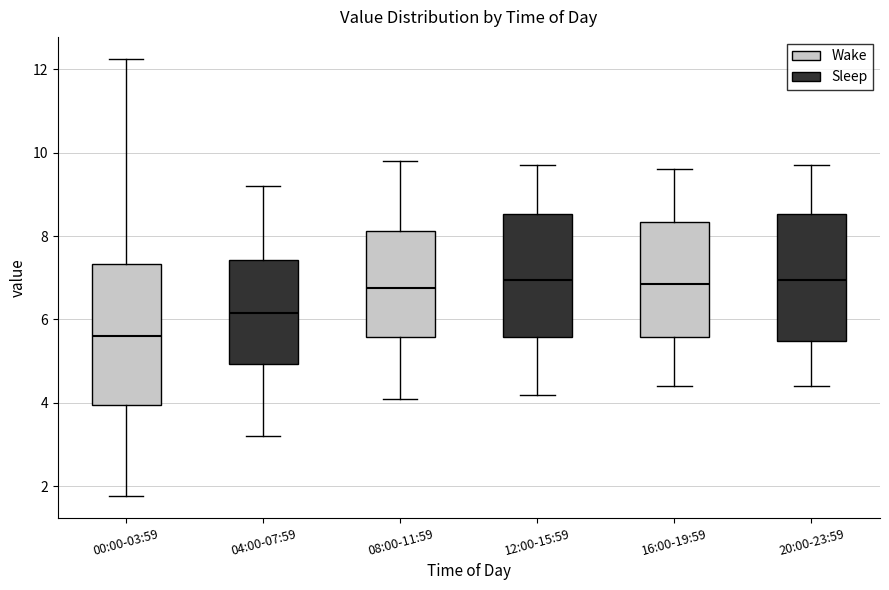

Where is the upper edge of the box for 20:00-23:59 on the y-axis? The values are not printed on the chart, so give them approximately, as read against the axis.

8.6